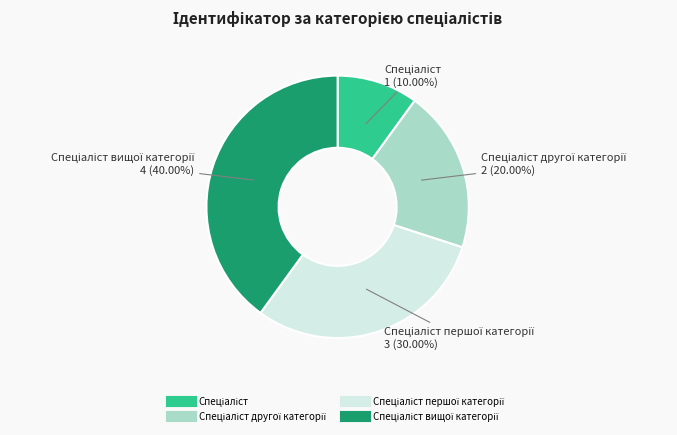

Does any single category account for the majority?

No